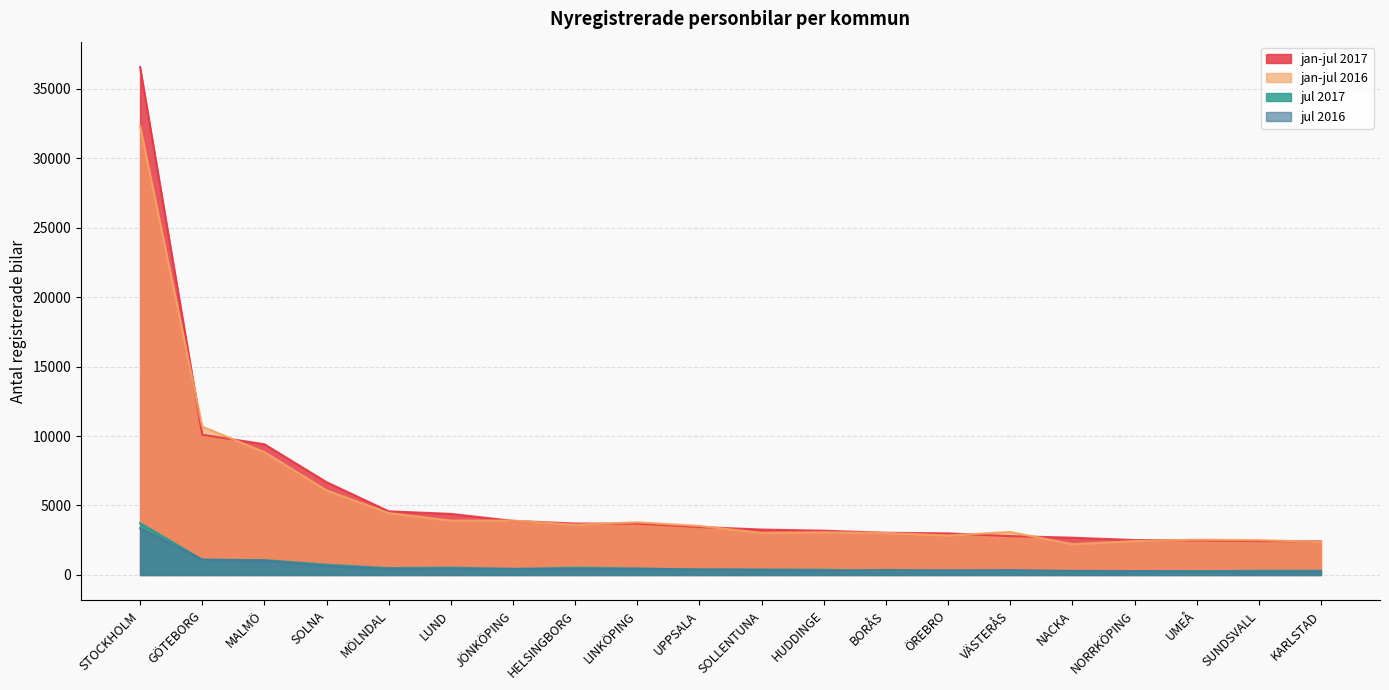

True or false: jan-jul 2016 has a value of 1411 at HUDDINGE.

False